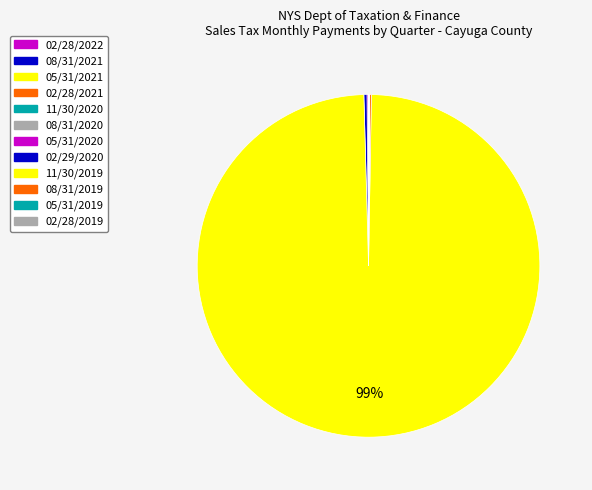

What is the change in value from 08/31/2021 to 02/28/2019?

-8793.5